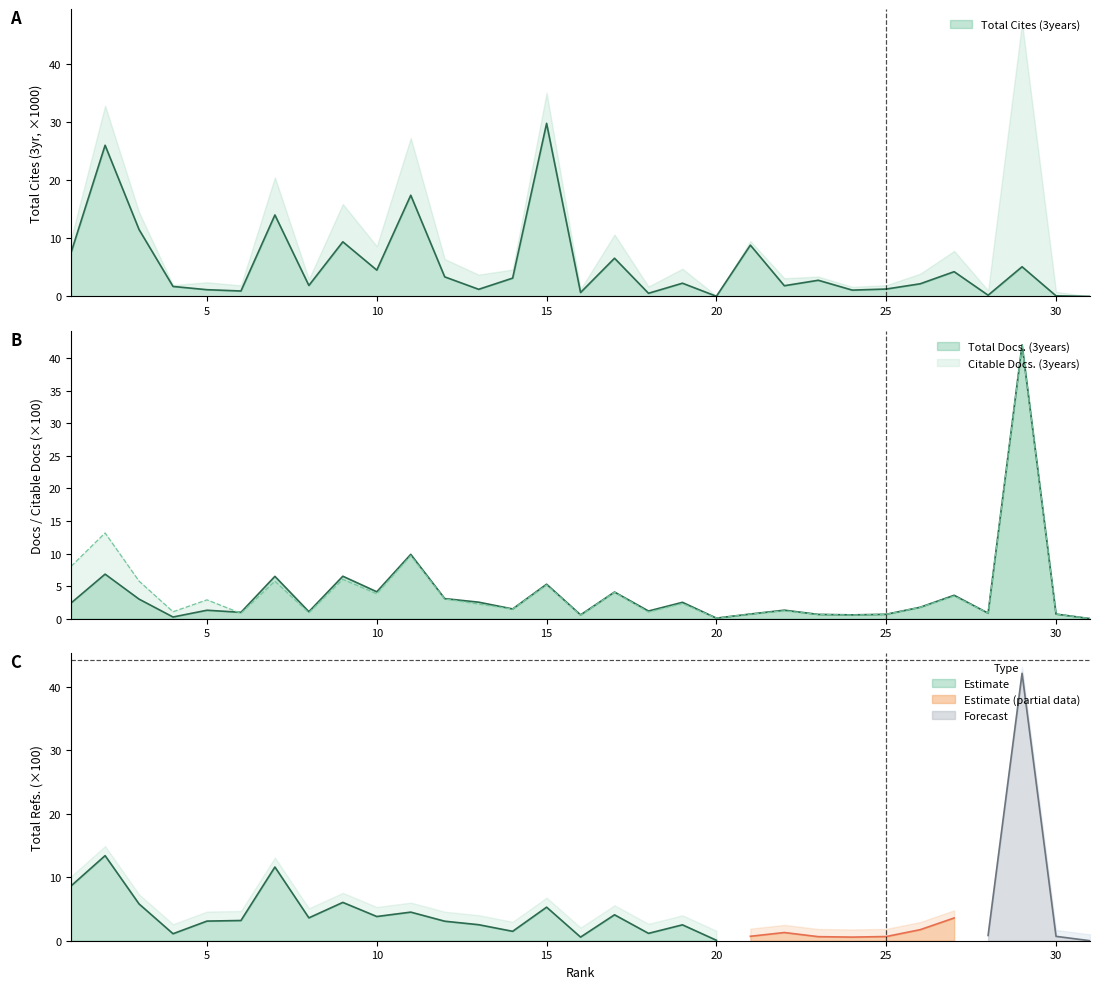

Between 21 and 5, which is larger?

21